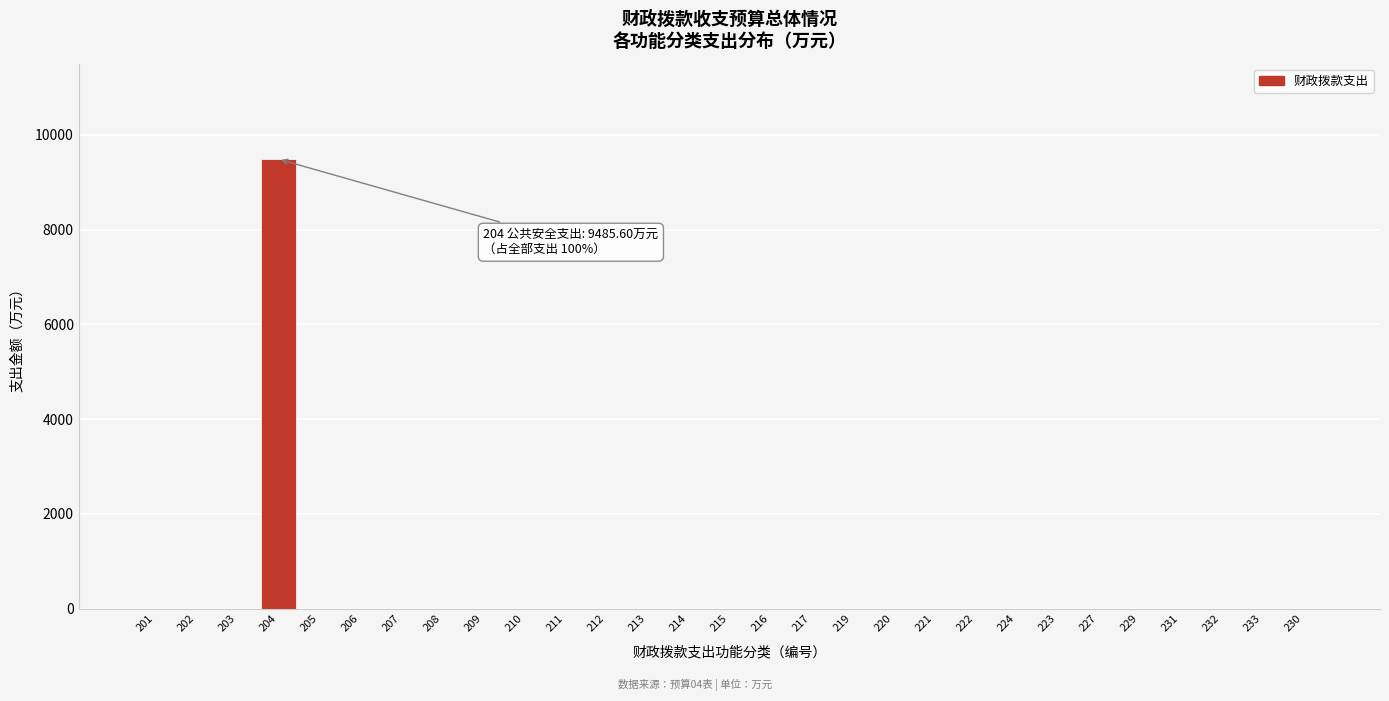

Reading left to right, list all the values displayed in this chart.

201=0.0	202=0.0	203=0.0	204=9485.6	205=0.0	206=0.0	207=0.0	208=0.0	209=0.0	210=0.0	211=0.0	212=0.0	213=0.0	214=0.0	215=0.0	216=0.0	217=0.0	219=0.0	220=0.0	221=0.0	222=0.0	224=0.0	223=0.0	227=0.0	229=0.0	231=0.0	232=0.0	233=0.0	230=0.0